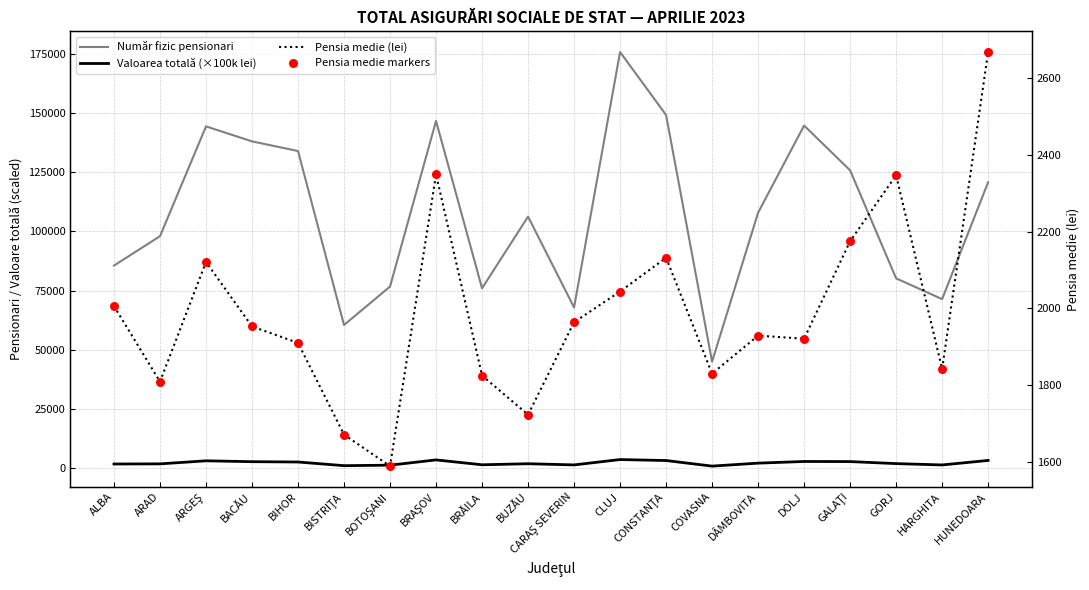

What is the total value across all series at GALAŢI?

132923.0